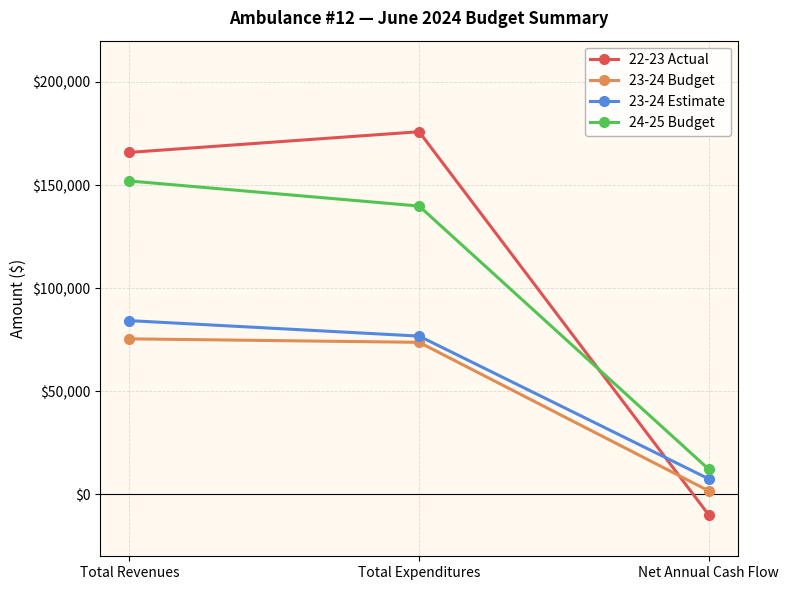

Which category has the highest value in the 24-25 Budget series?

Total Revenues